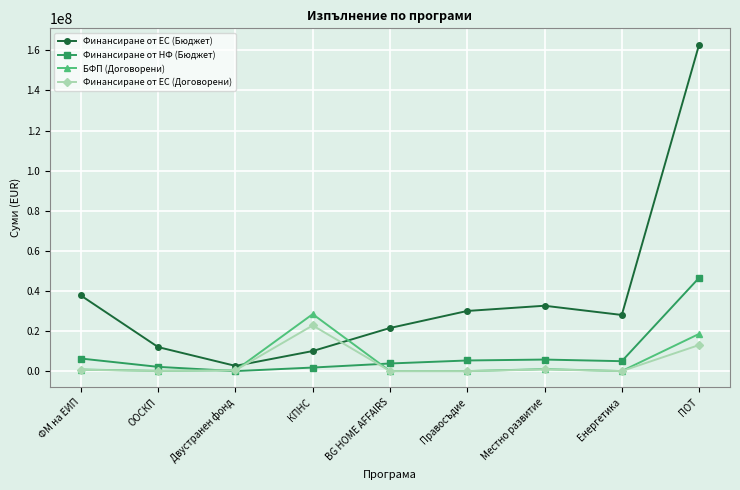

How many interior local peaks does the Финансиране от ЕС (Бюджет) series have?

1